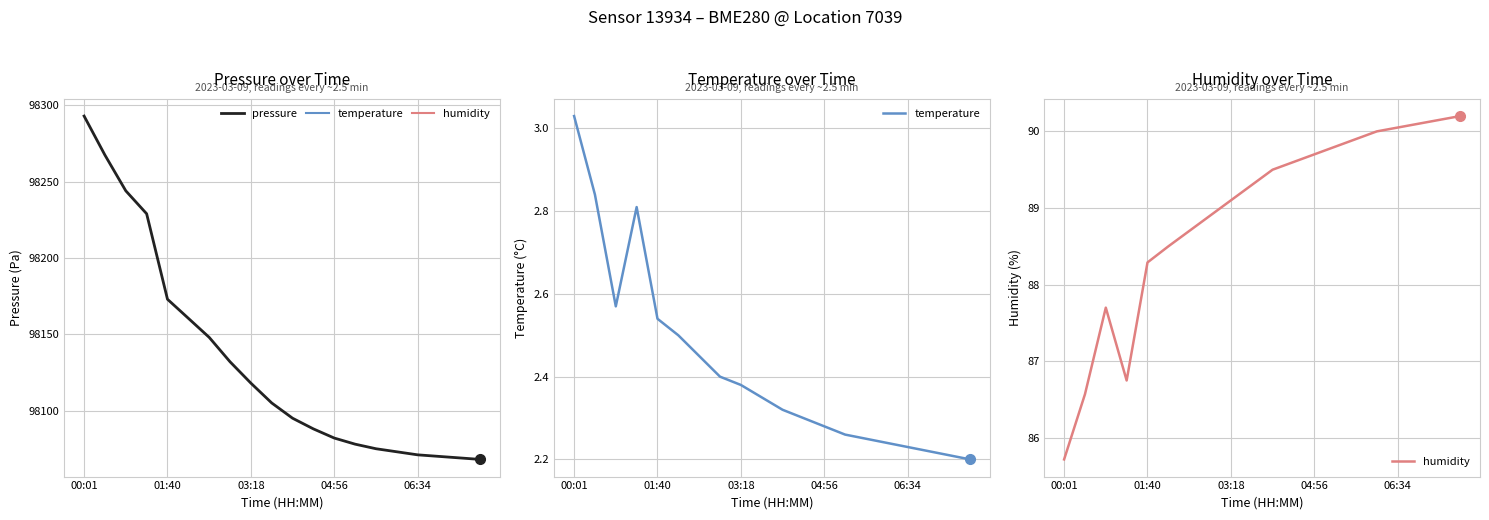

Rank the series by their maximum value, from highest to lowest.

pressure, humidity, temperature